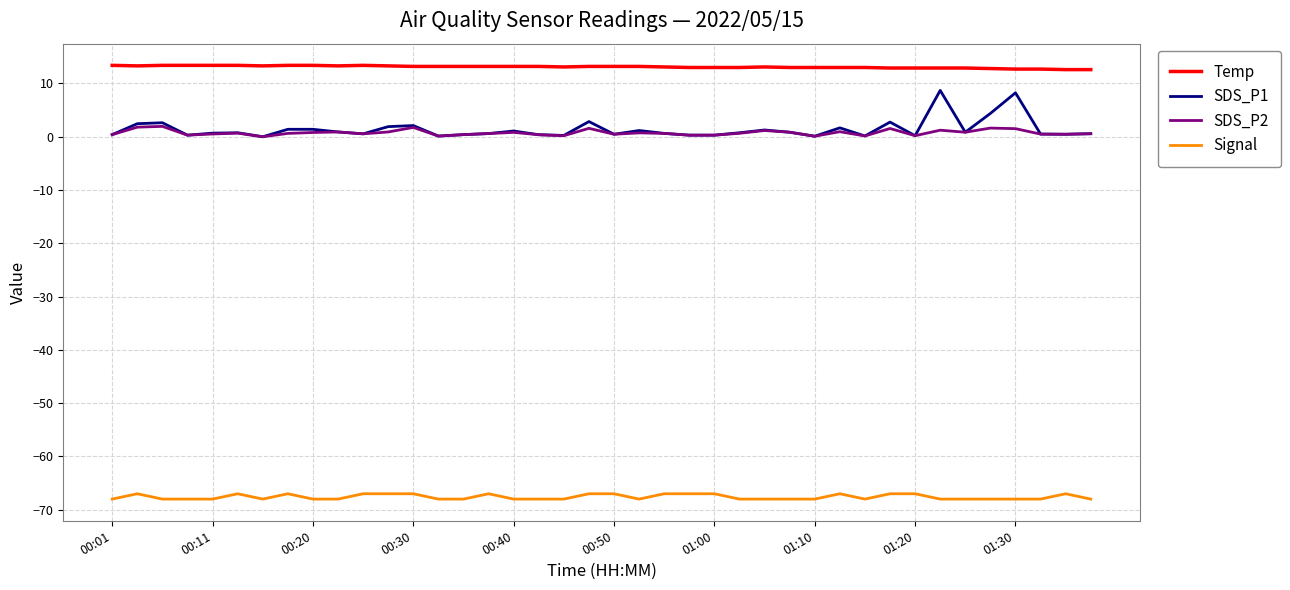

Which series has the widest spread of values?

SDS_P1